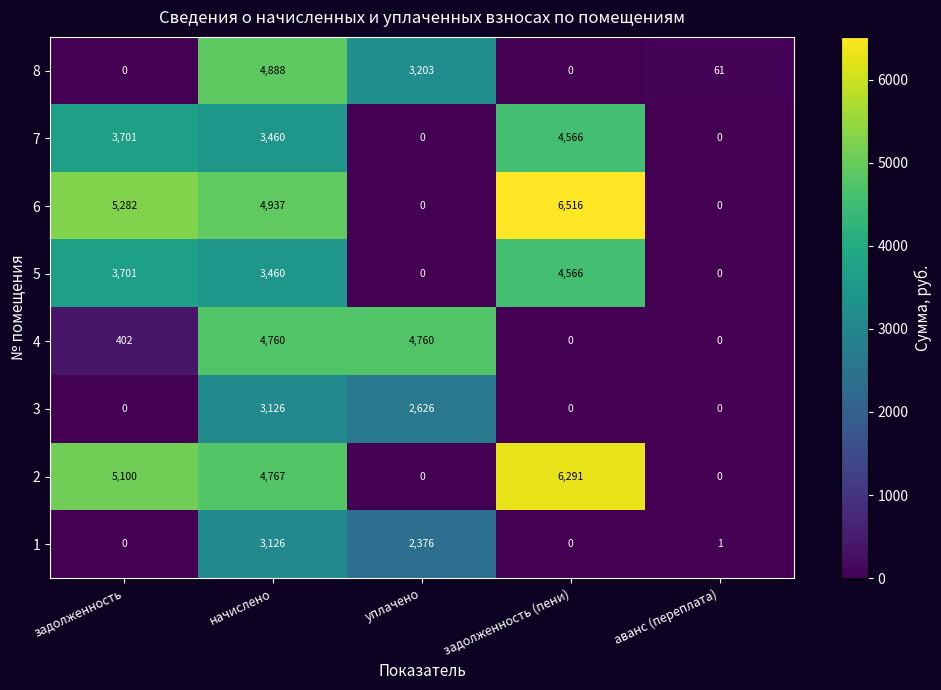

How many data points does each series have?

5